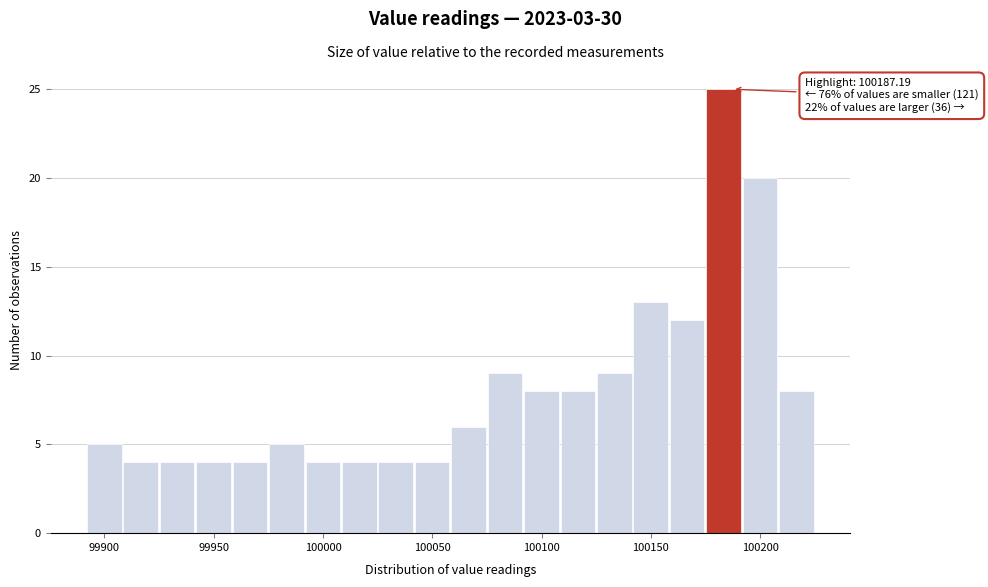

Around what value on the x-axis is the tallest bar? Give the approximate position of its centre, as read against the axis.

100185